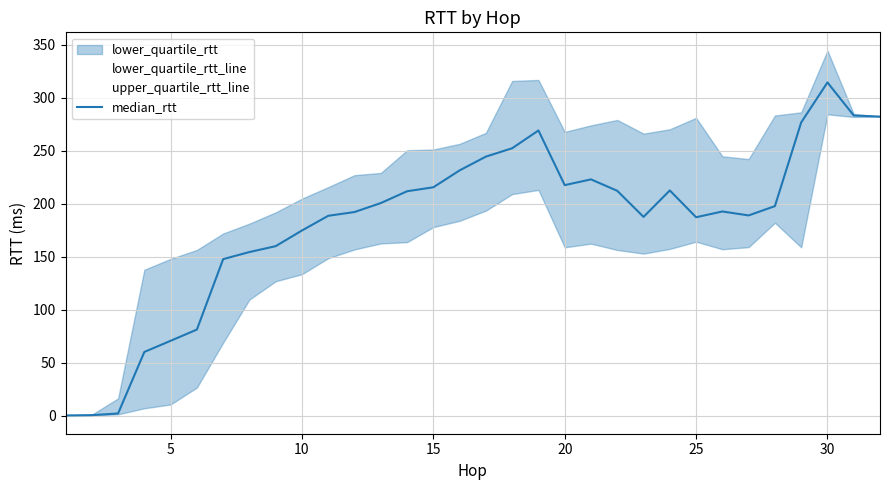

Which has a higher value, 14 or 8?

14